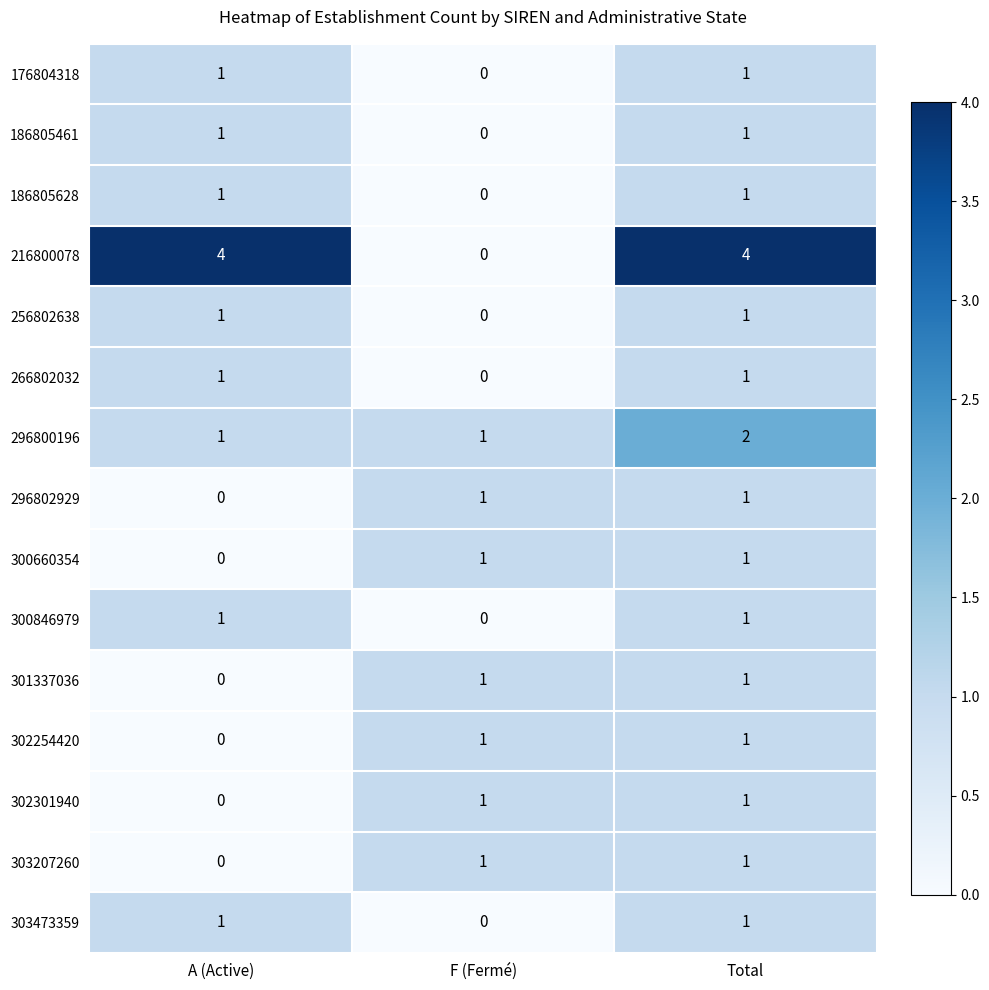

Count the 186805628 values in the range 0 to 1.

3